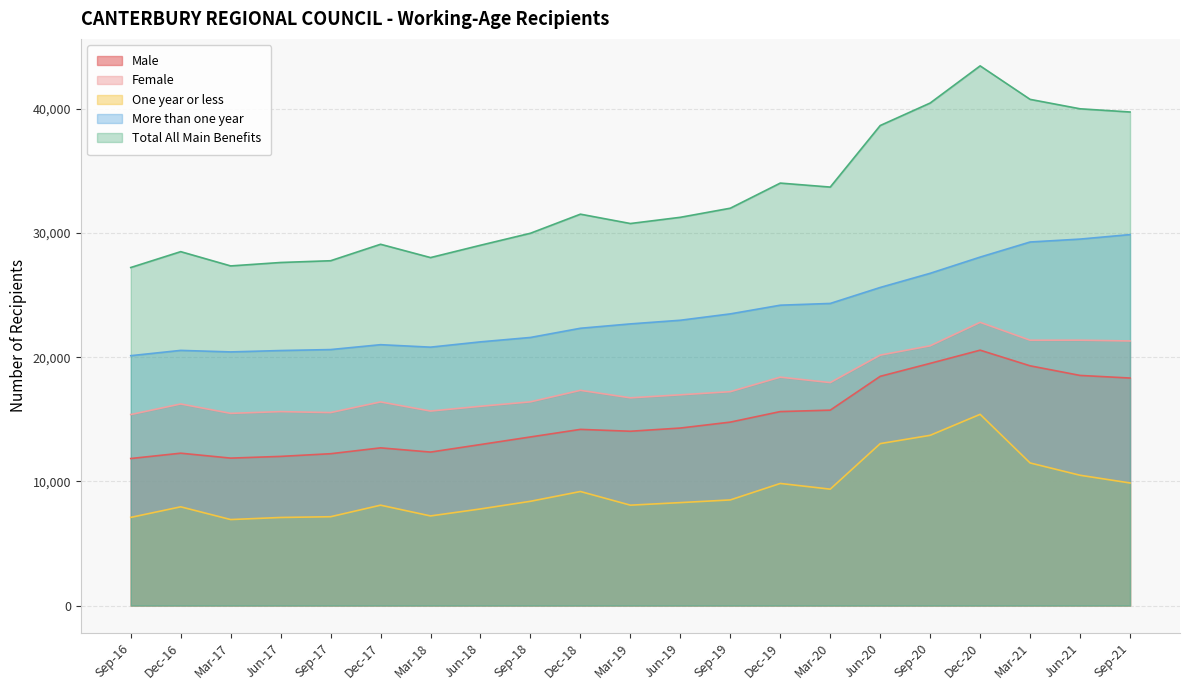

What is the total value across all series at Sep-21?

119097